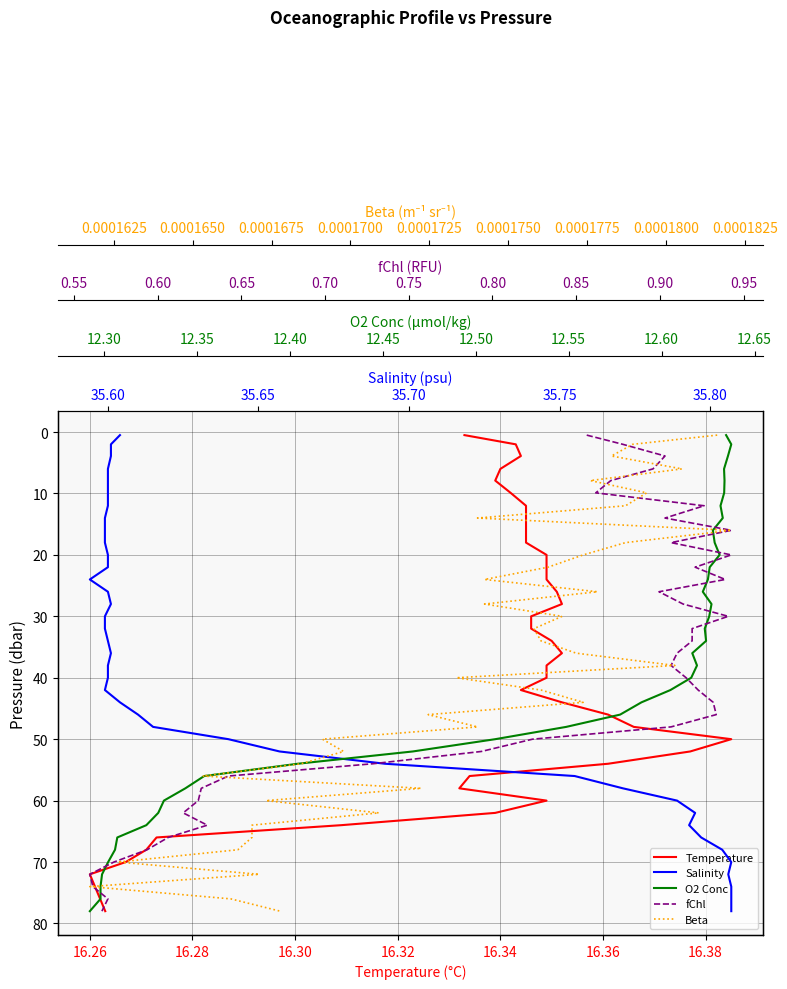

At how many categories does at least one series exceed 71?

4